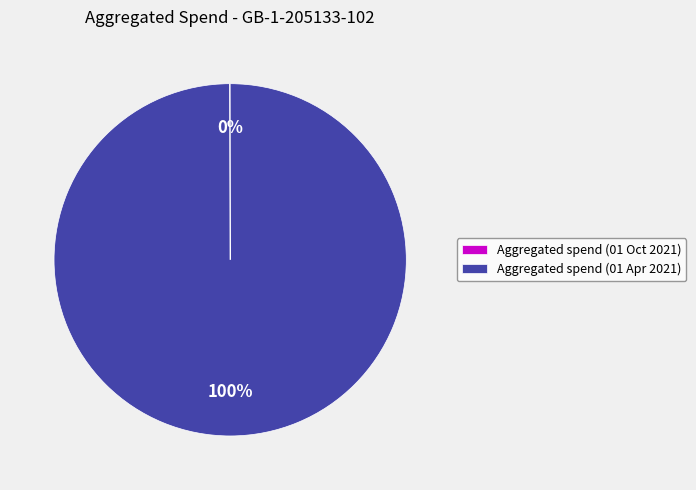

Which slice represents more than half of the pie?

Aggregated spend (01 Apr 2021)